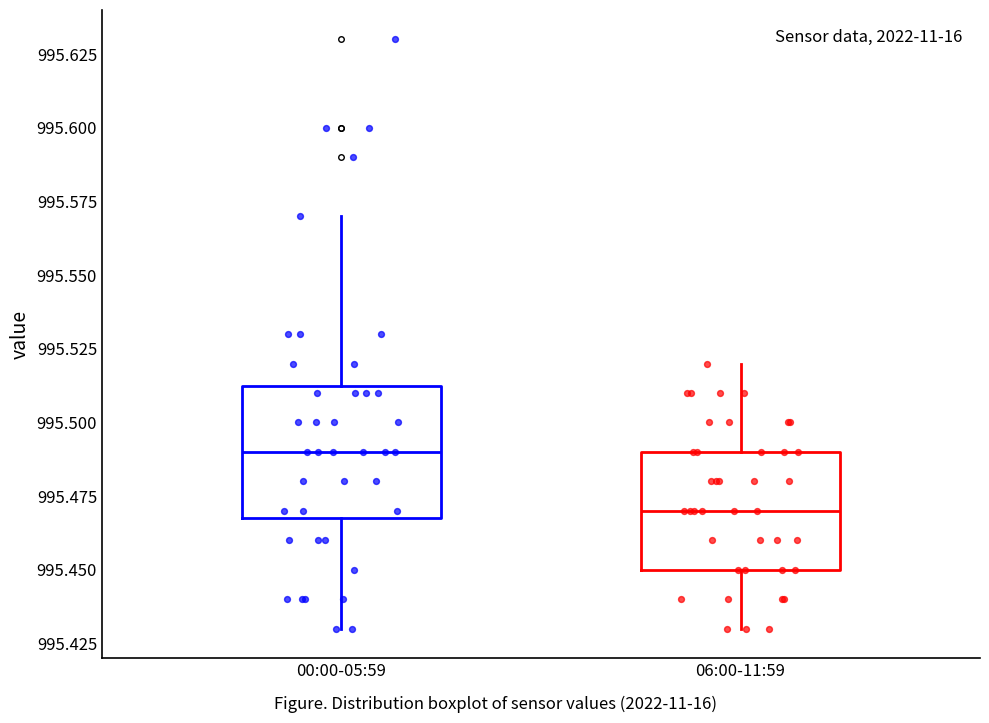

Where is the upper edge of the box for 00:00-05:59 on the y-axis? The values are not printed on the chart, so give them approximately, as read against the axis.

995.515